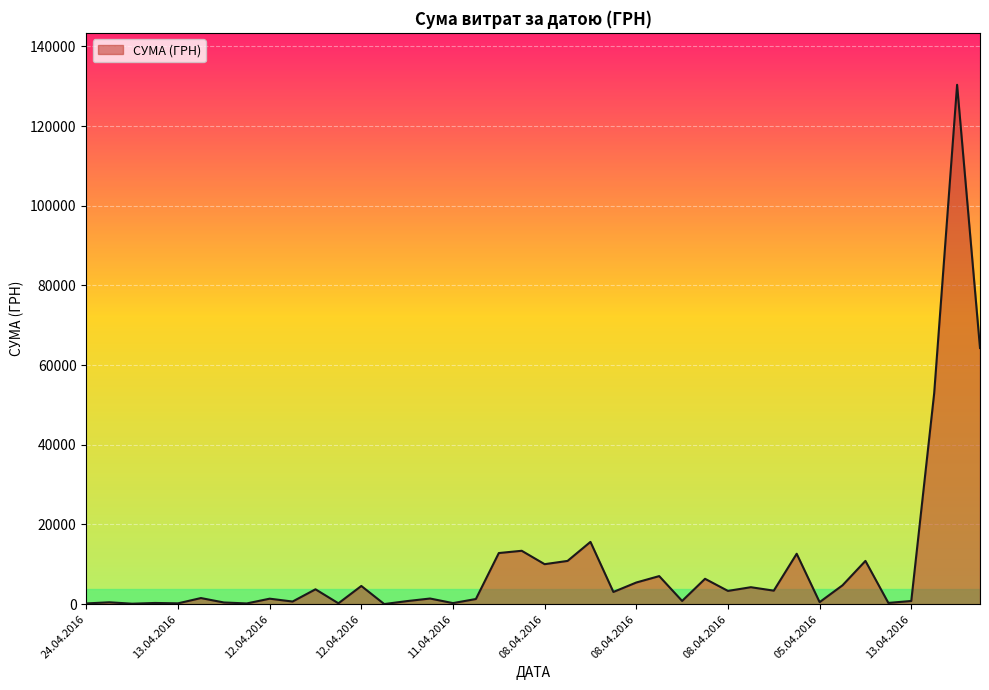

What is the difference between the maximum and minimum values?

130357.3